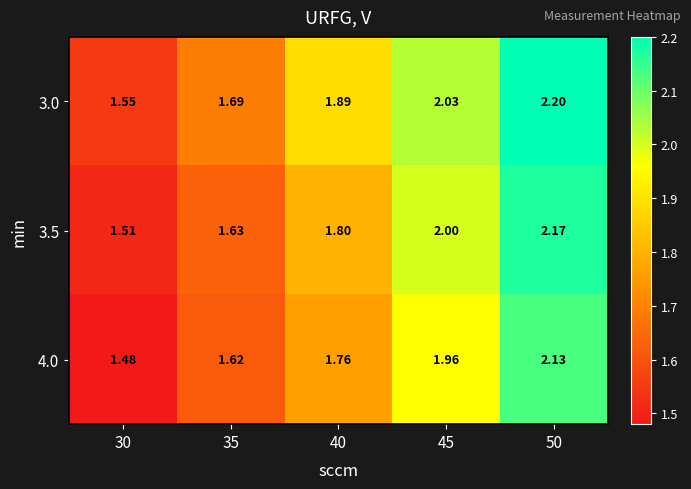

List the series in order of their overall mean, highest first.

3.0, 3.5, 4.0